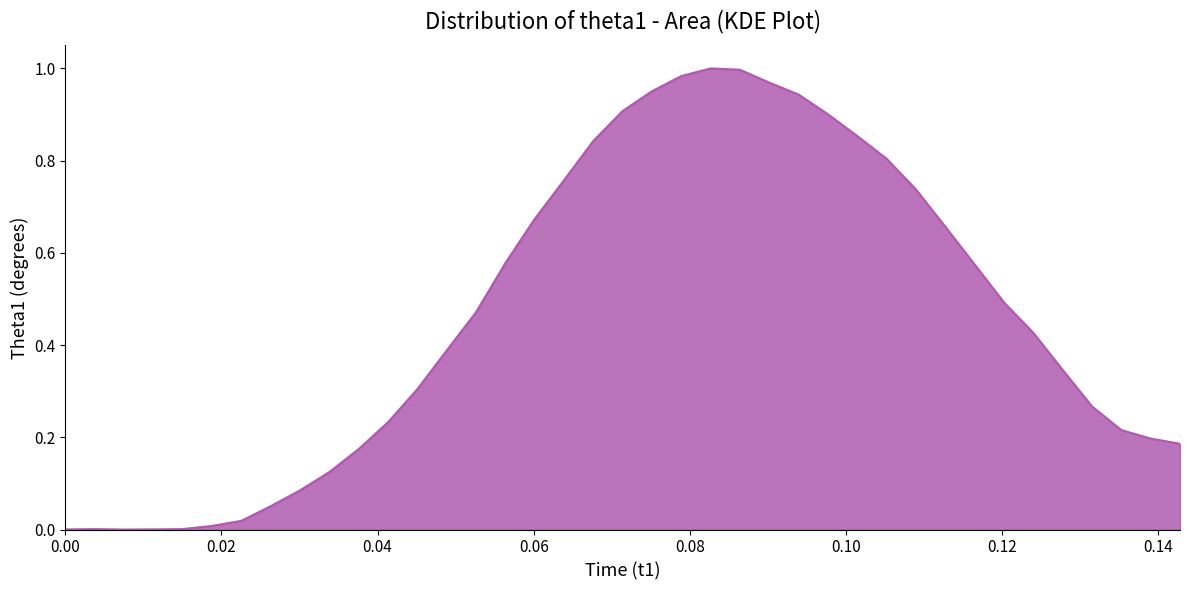

What is the difference between the maximum and second lowest values?

1.0